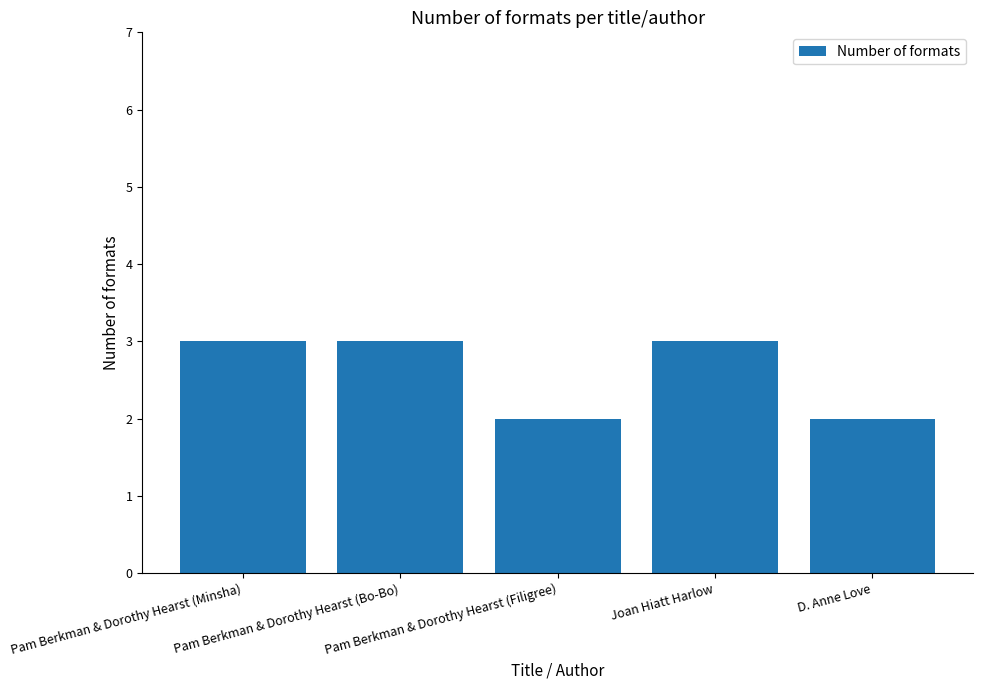

How many distinct data groups are displayed?

1